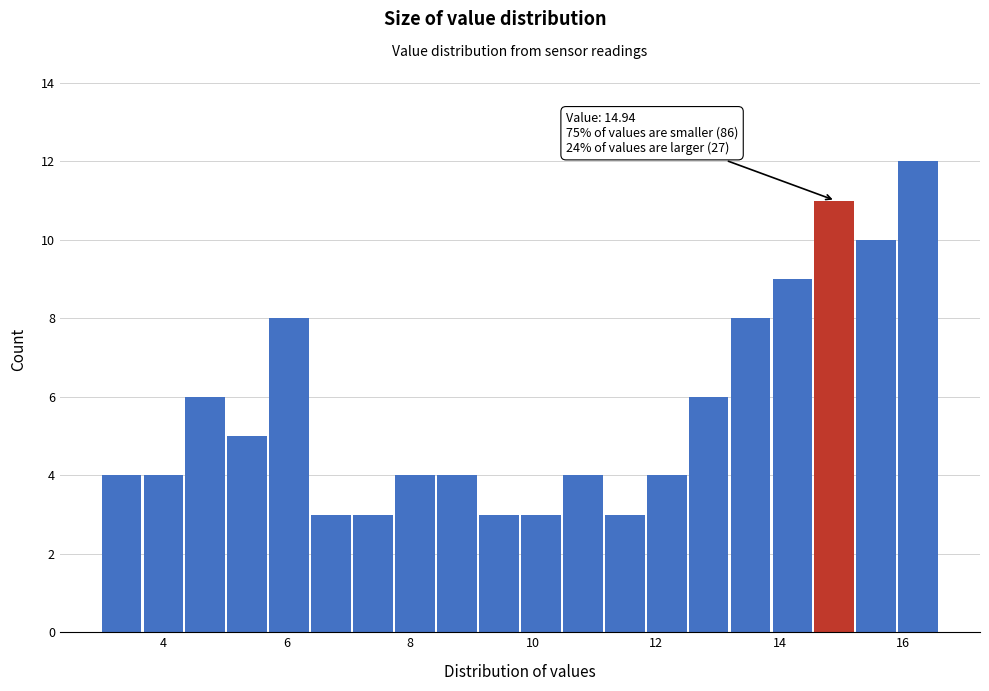

Read against the x-axis, roughly where is the centre of the tallest bar?

16.2